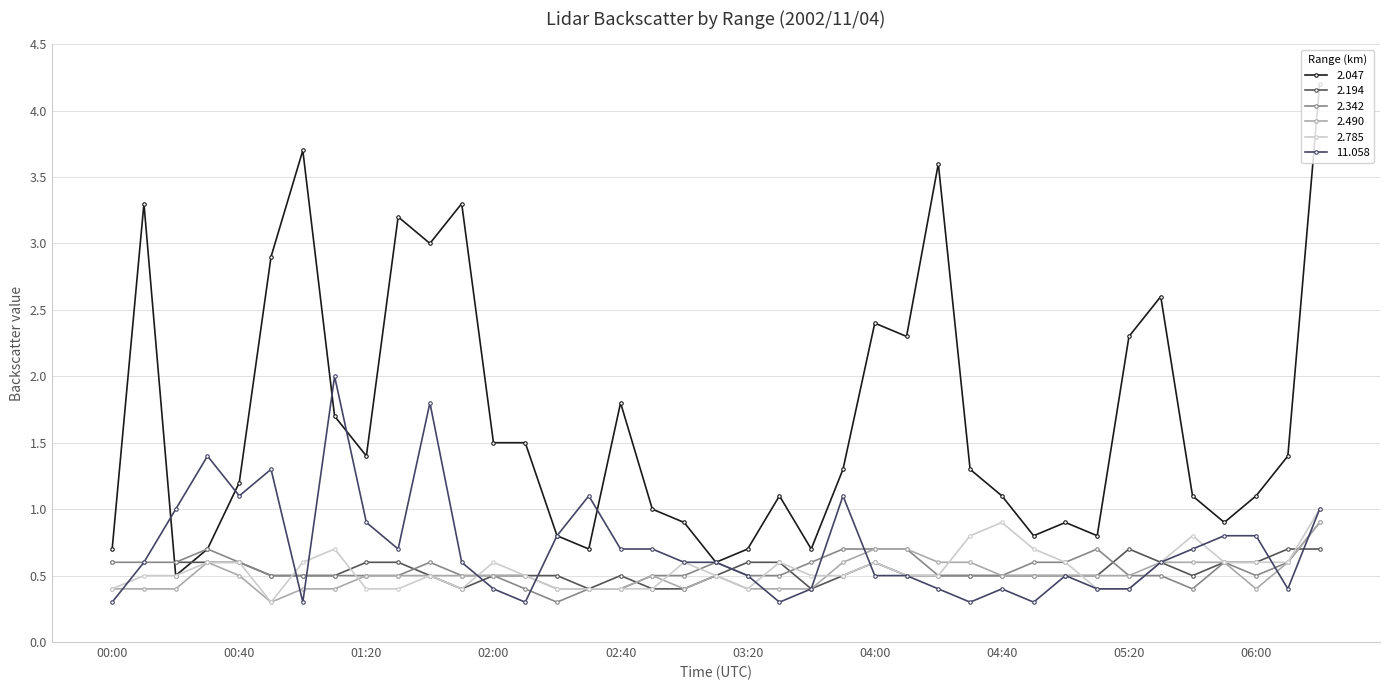

At which category does 11.058 reach its first local valley?

00:40